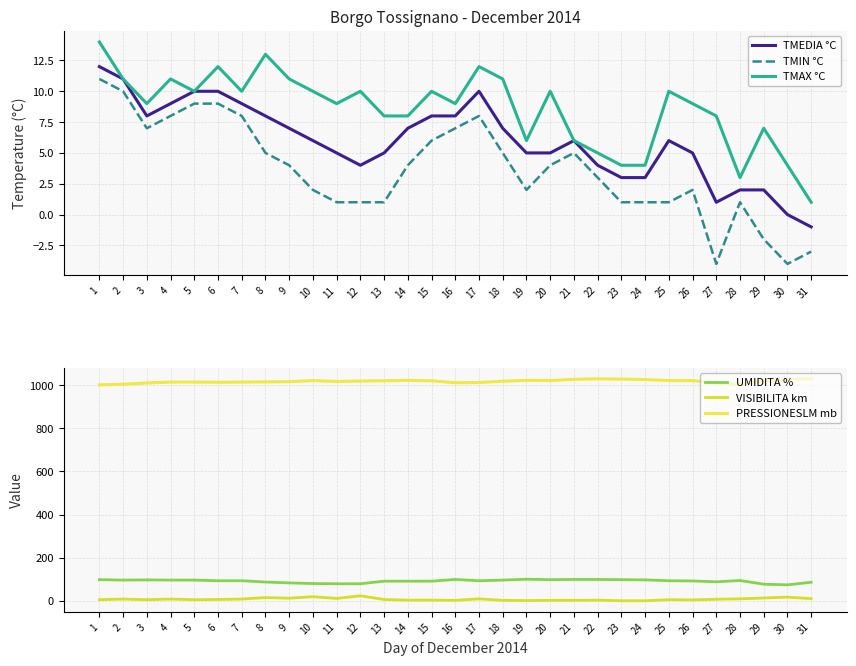

What is the difference between the maximum and minimum values in the TMIN °C series?

15